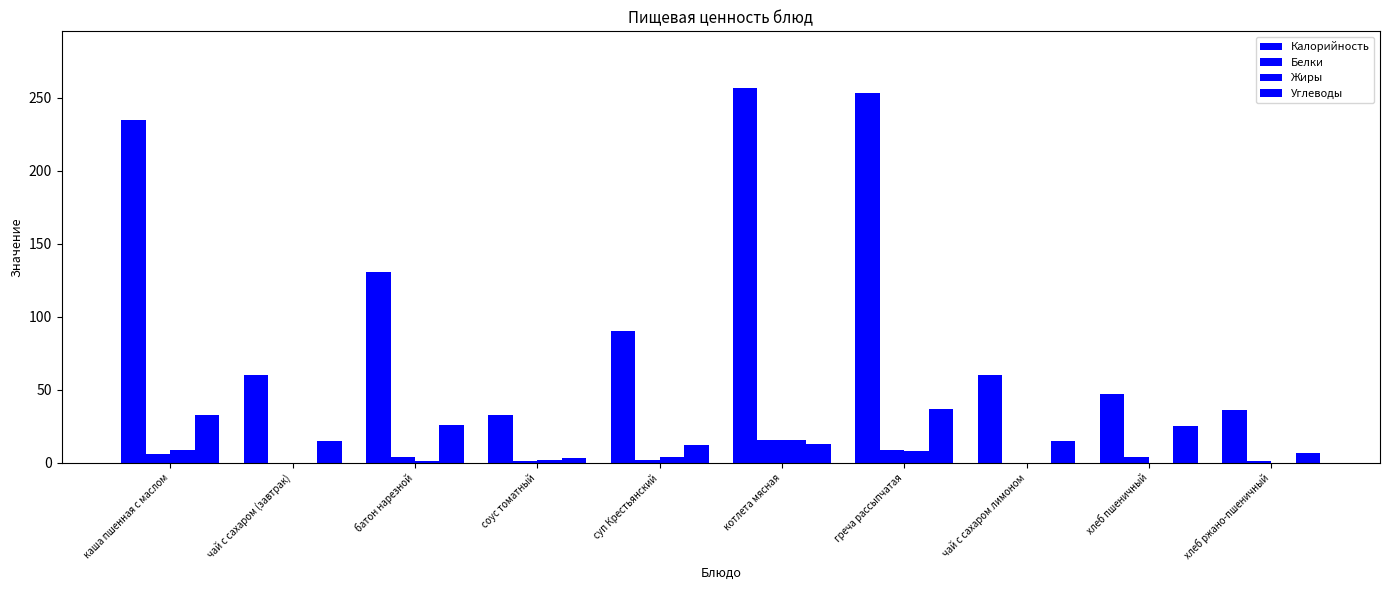

Reading left to right, list all the values displayed in this chart.

Калорийность: 235	60	131	33	90	257	253	60	47	36
Белки: 6	0	4	1	2	16	9	0	4	1
Жиры: 9	0	1	2	4	16	8	0	0	0
Углеводы: 33	15	26	3	12	13	37	15	25	7